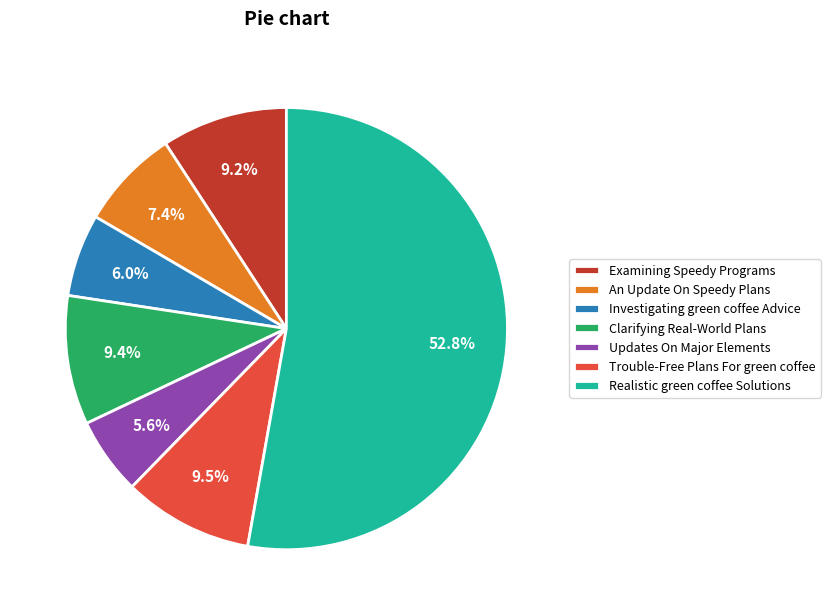

Is there any slice that represents more than half of the pie?

Yes